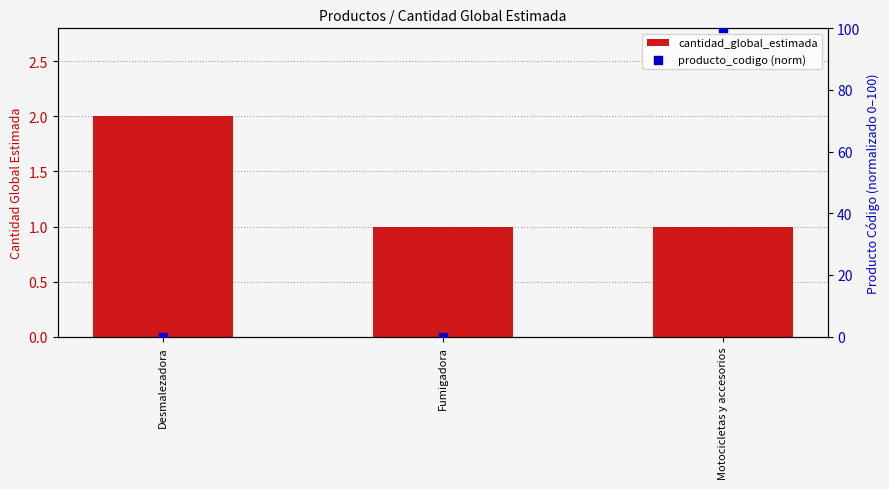

What is the total value across all series at Fumigadora?

1